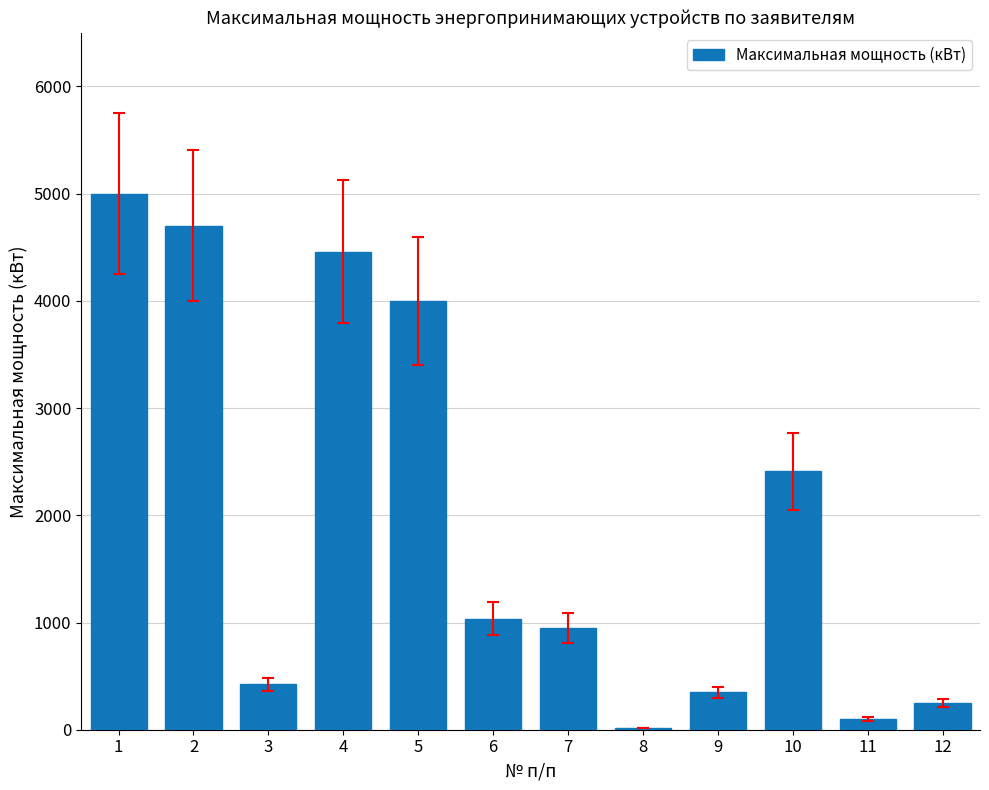

What is the change in value from 1 to 2?

-300